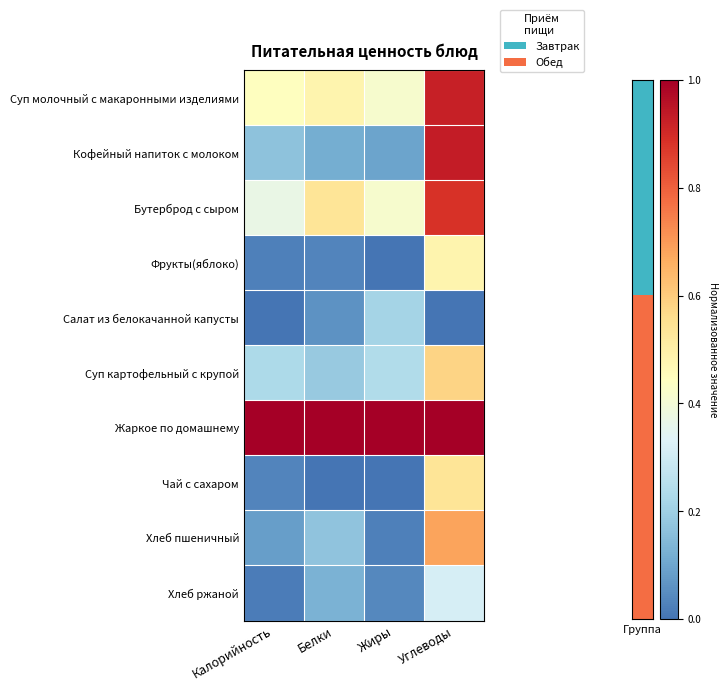

Which series has the widest spread of values?

Кофейный напиток с молоком